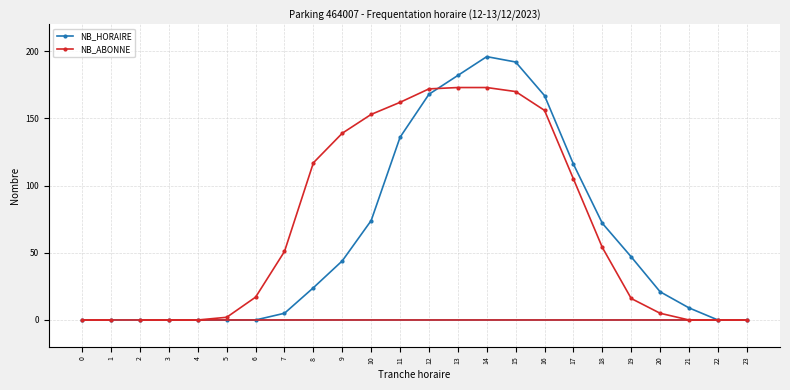

True or false: NB_ABONNE has more than 0 interior local peaks.

False